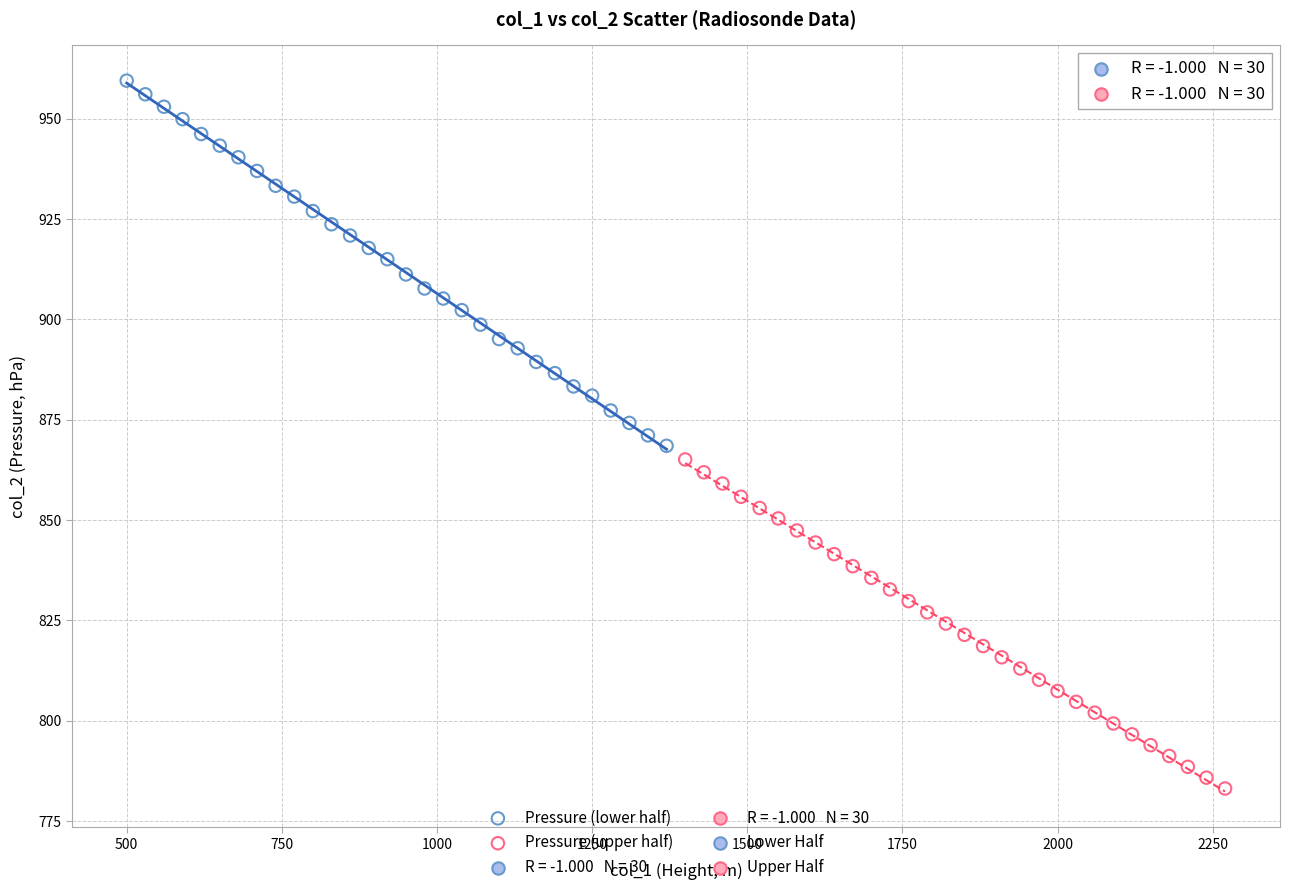

Which series contains the lowest Y value?

Pressure (upper half)